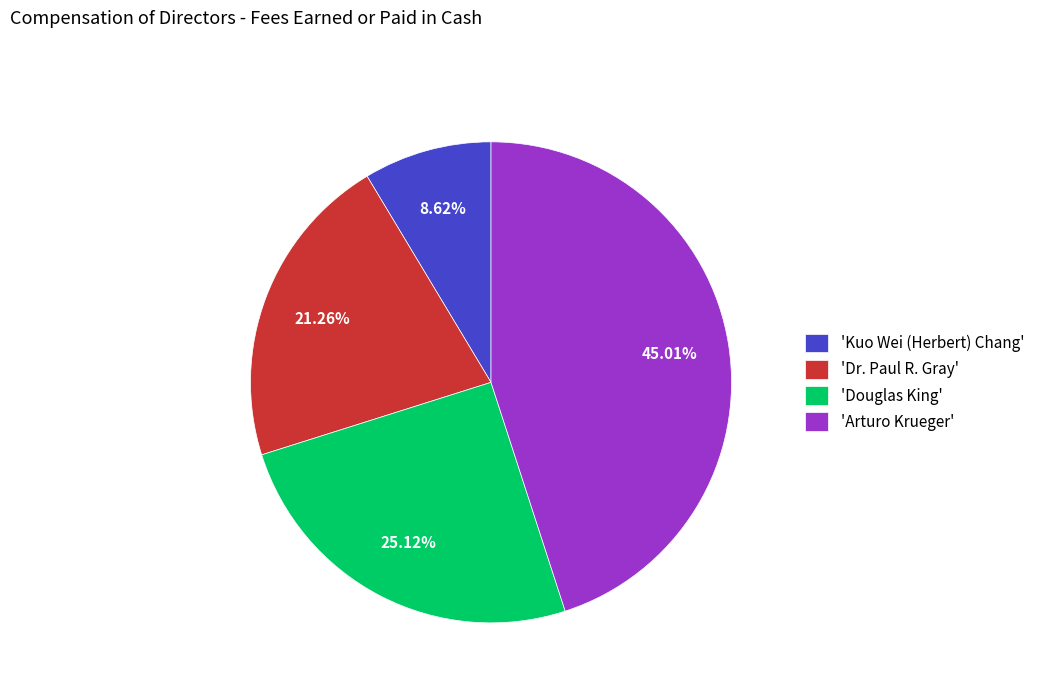

Which category has the biggest portion of the pie?

'Arturo Krueger'